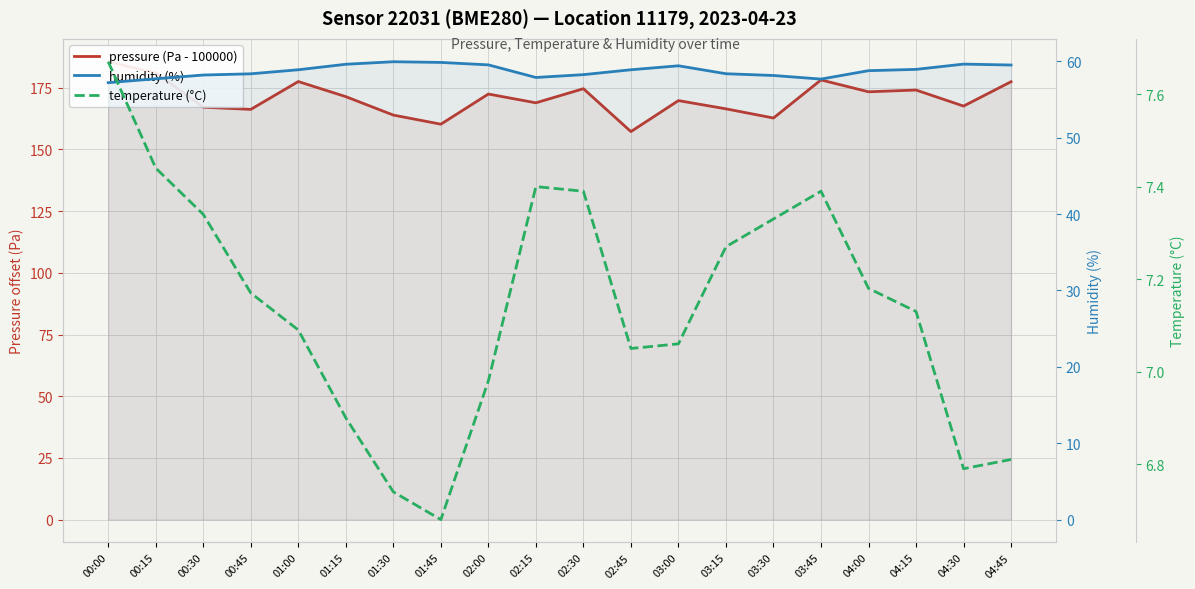

List the series in order of their overall mean, lowest first.

temperature (°C), humidity (%), pressure (Pa - 100000)